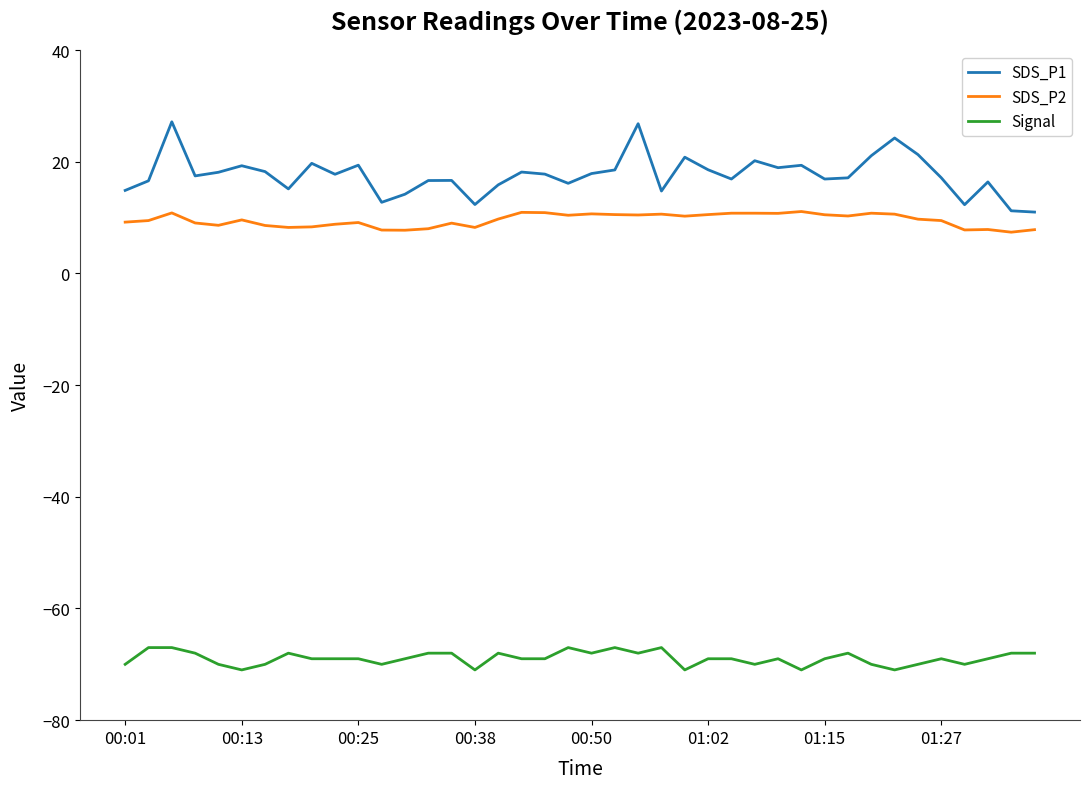

Which series has the widest spread of values?

SDS_P1